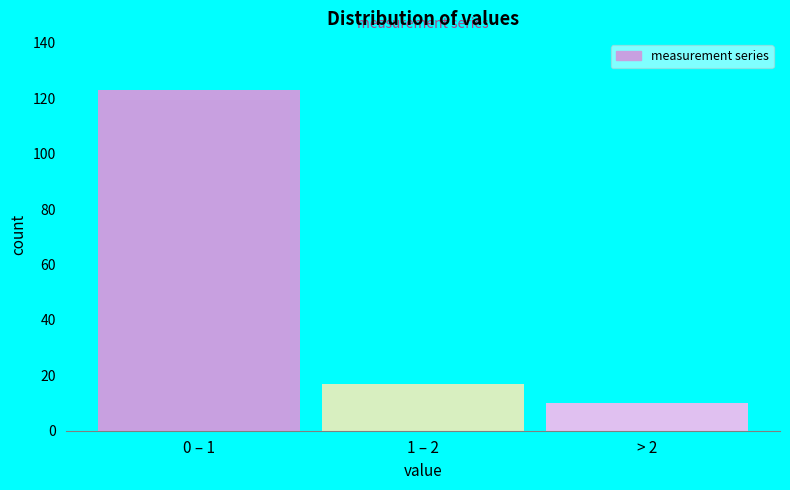

Reading left to right, extract all data points from this chart.

123	17	10